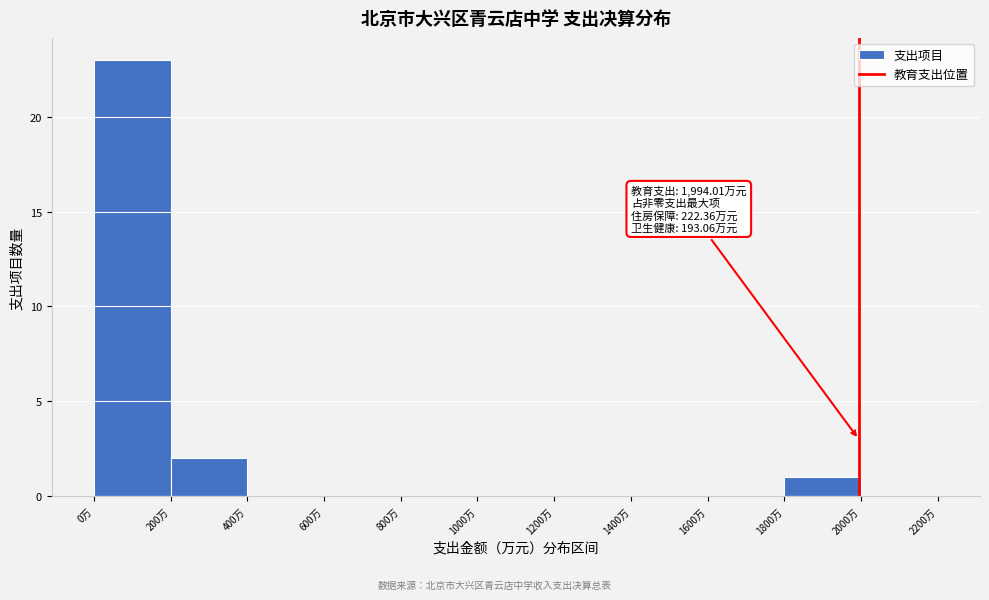

Which range on the x-axis has the tallest bar?

0 to 200